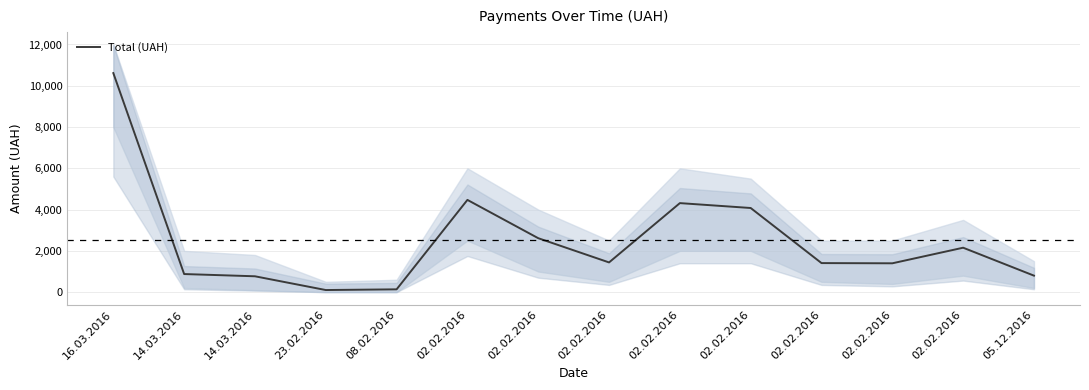

List the labels in order of value, smallest first.

23.02.2016, 08.02.2016, 14.03.2016, 05.12.2016, 14.03.2016, 02.02.2016, 02.02.2016, 02.02.2016, 02.02.2016, 02.02.2016, 02.02.2016, 02.02.2016, 02.02.2016, 16.03.2016